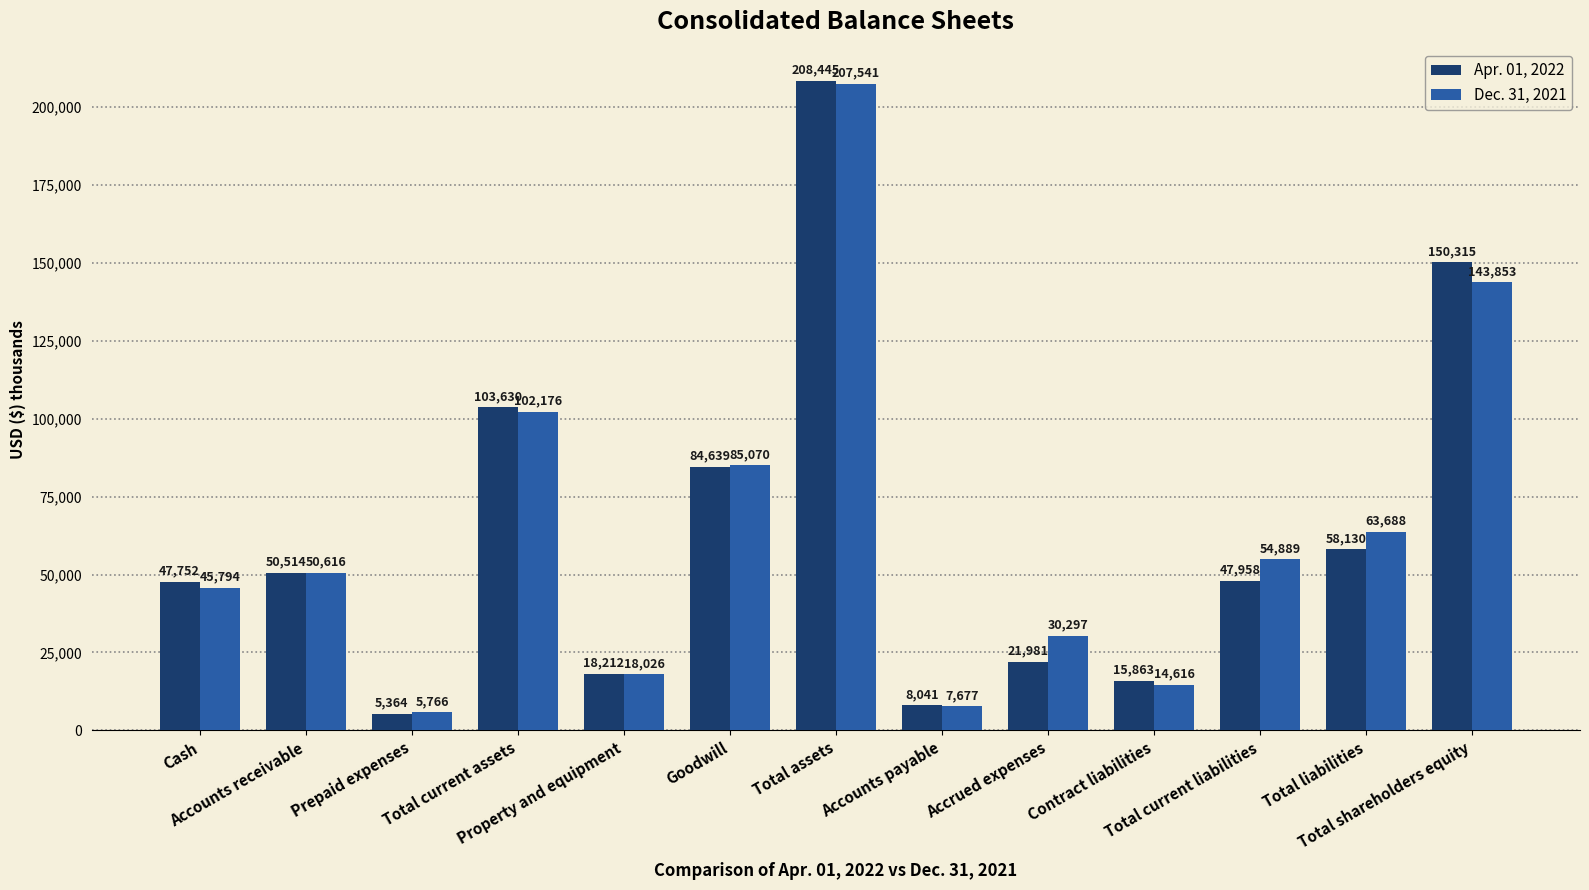

What are all the series names shown in the legend?

Apr. 01, 2022, Dec. 31, 2021